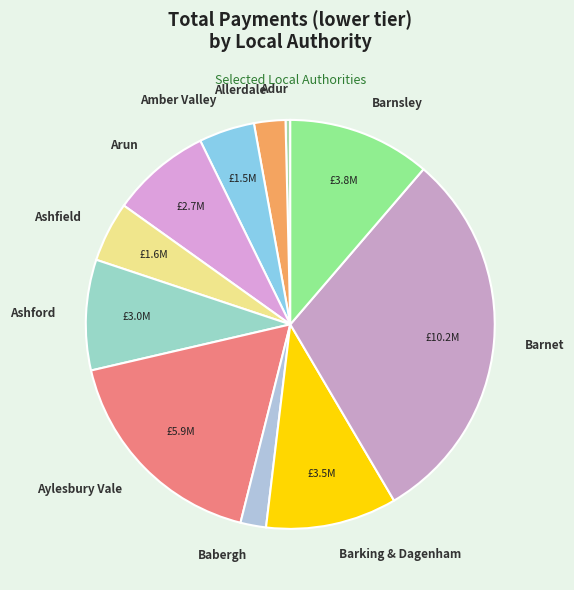

Is the sum of Barking & Dagenham and Babergh greater than half?

No